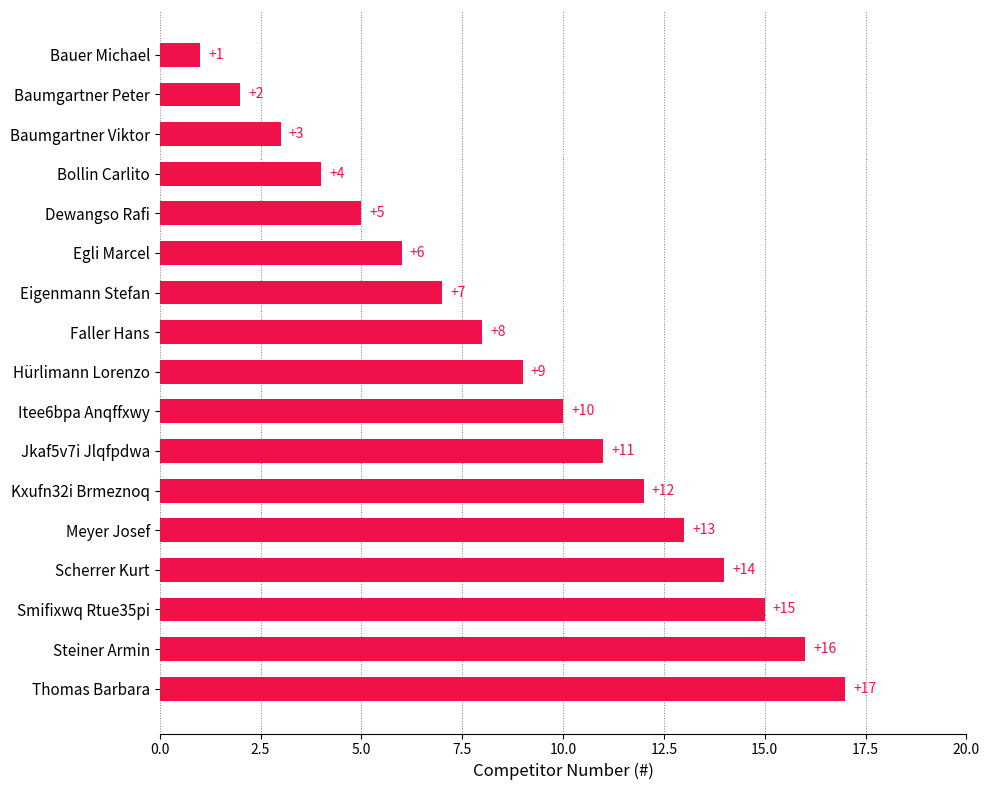

Is it true that the value at Dewangso Rafi is 5?

True